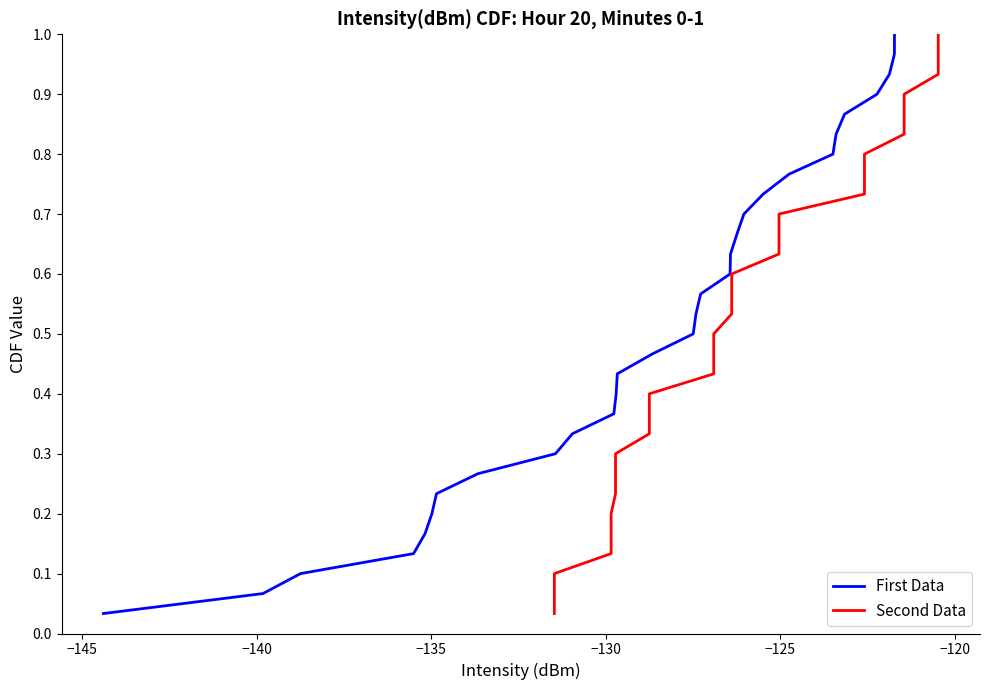

True or false: Second Data and First Data cross at least once.

False